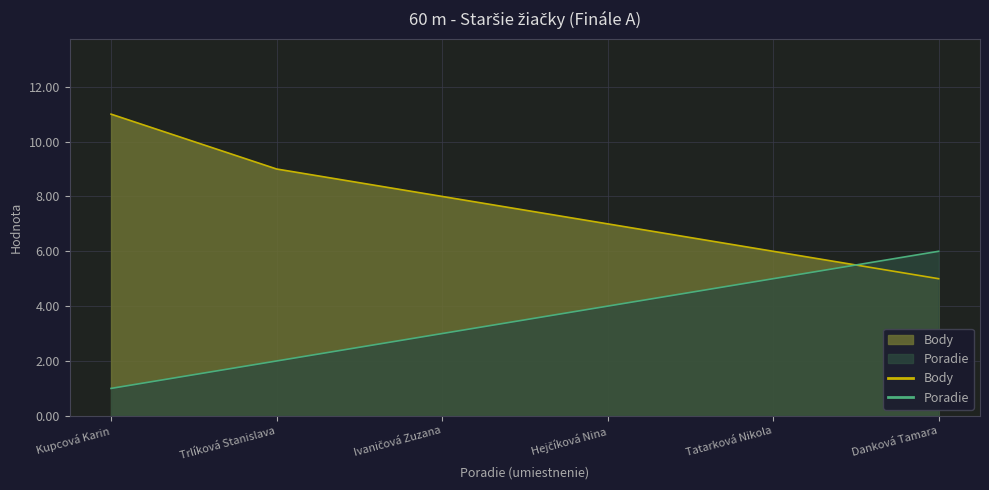

What are all the series names shown in the legend?

Poradie, Body